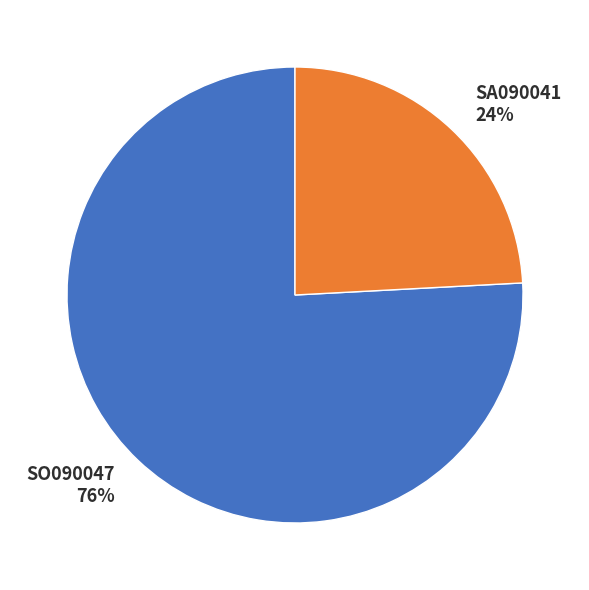

How many segments does this pie chart have?

2